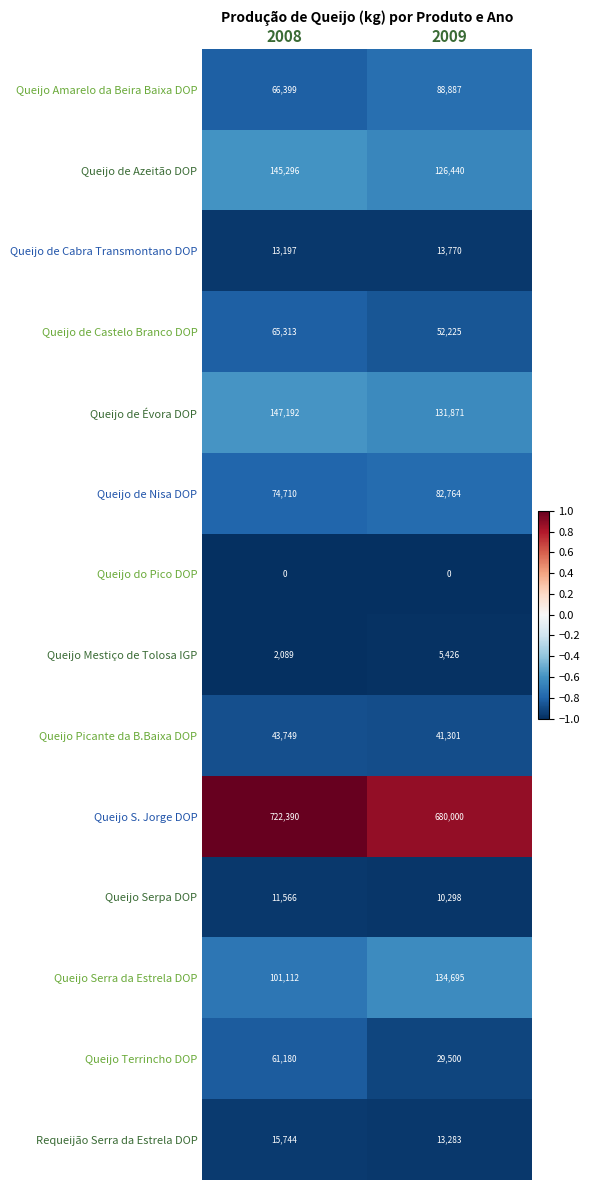

What value does the Queijo de Cabra Transmontano DOP series have at 2009, to the nearest 10?

13770